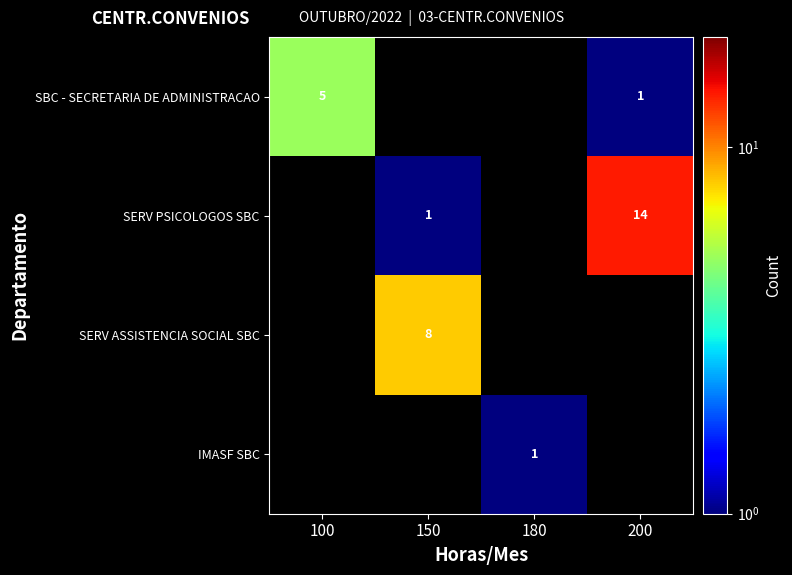

True or false: SBC - SECRETARIA DE ADMINISTRACAO has a value of 8 at 100.

False